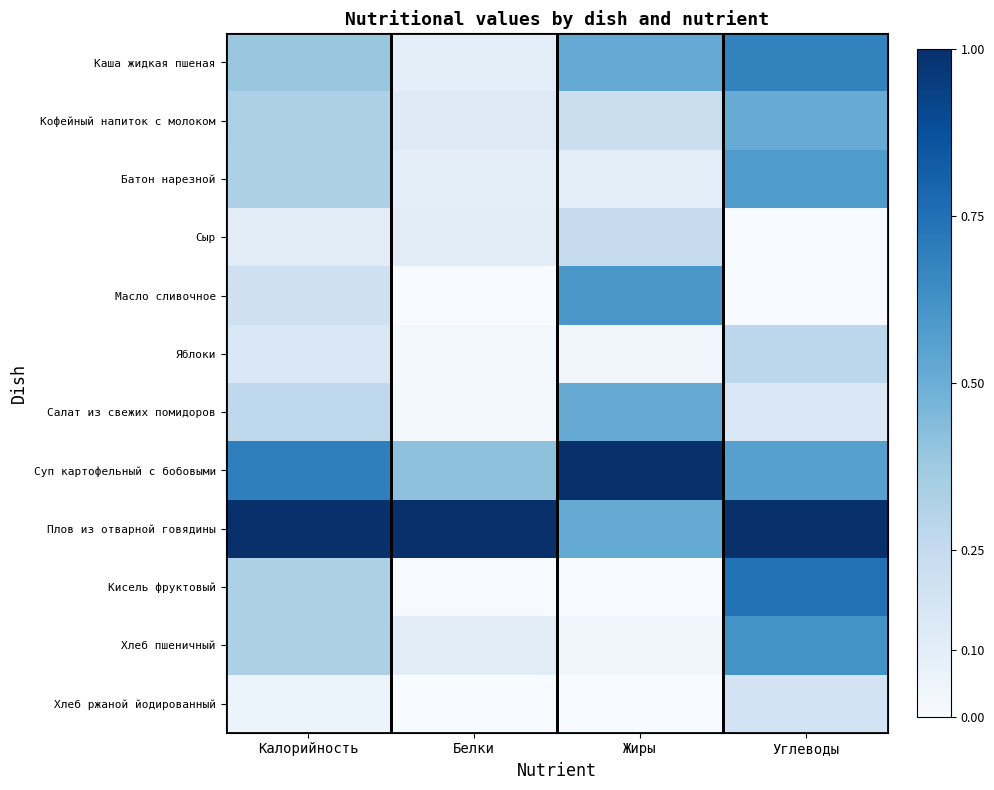

How many distinct data groups are displayed?

12